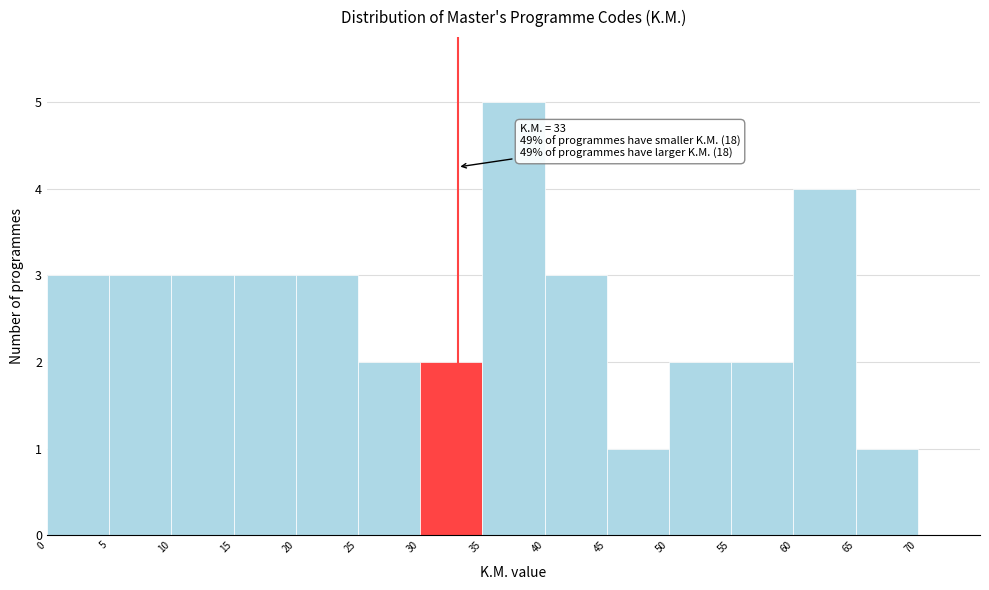

Over which range of the x-axis is the bar tallest?

35 to 40